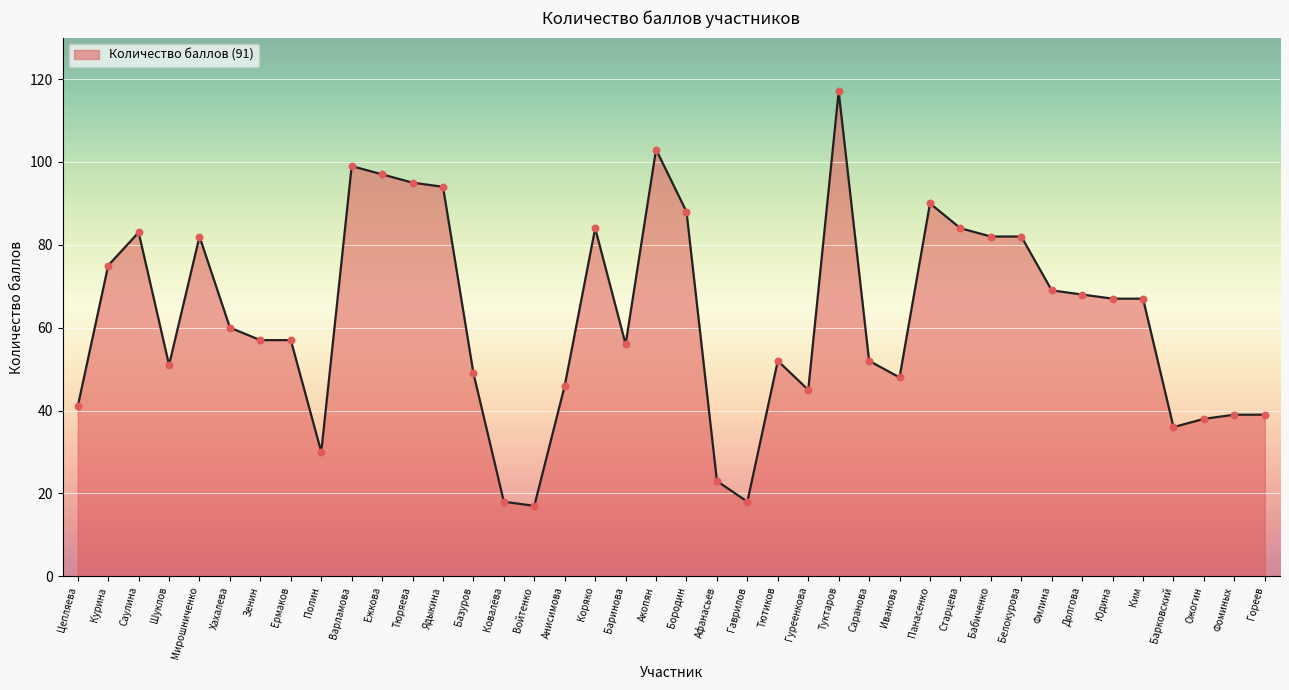

Approximately how many times larger is the value at Гаврилов compared to Ермаков?

0.3